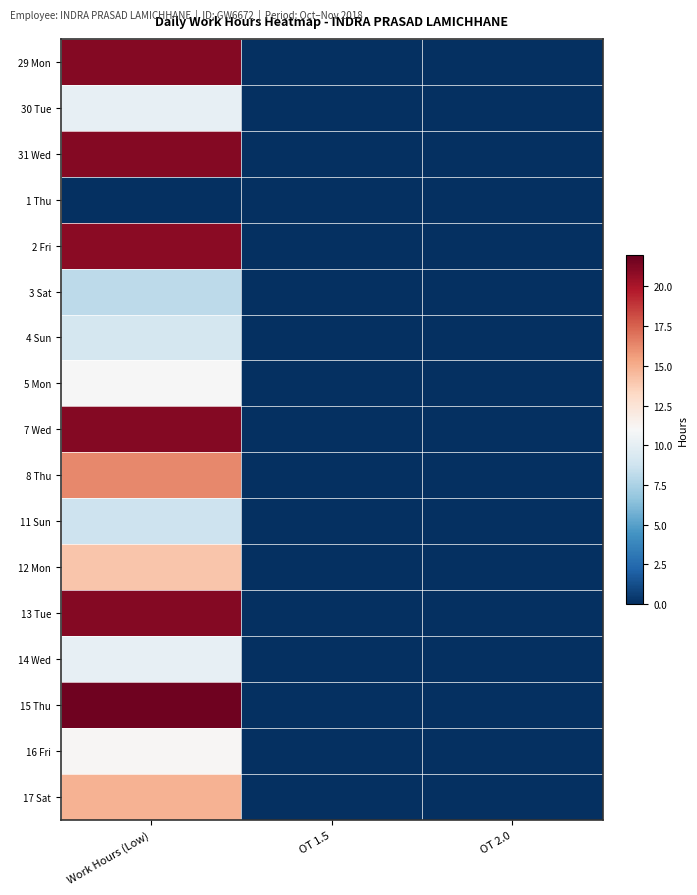

List the series in order of their peak value, highest first.

15 Thu, 29 Mon, 31 Wed, 13 Tue, 7 Wed, 2 Fri, 8 Thu, 17 Sat, 12 Mon, 16 Fri, 5 Mon, 14 Wed, 30 Tue, 4 Sun, 11 Sun, 3 Sat, 1 Thu